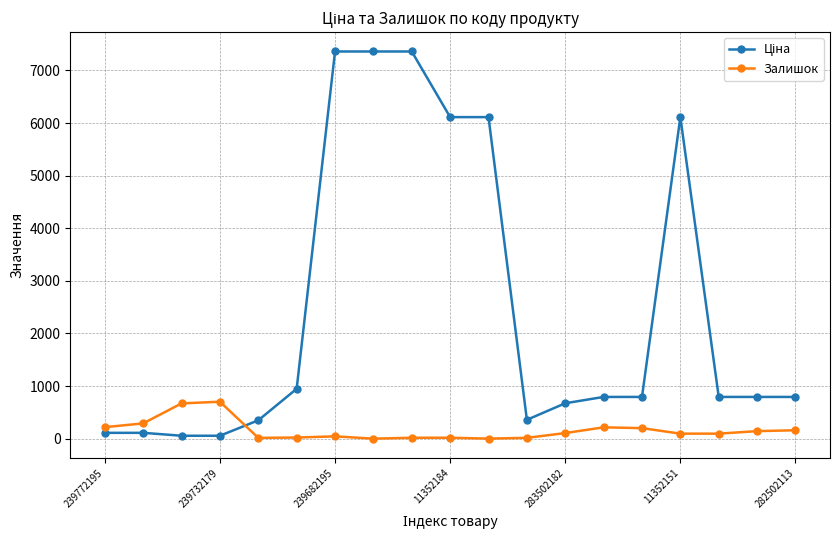

What is the difference between the maximum and minimum values in the Залишок series?

702.0